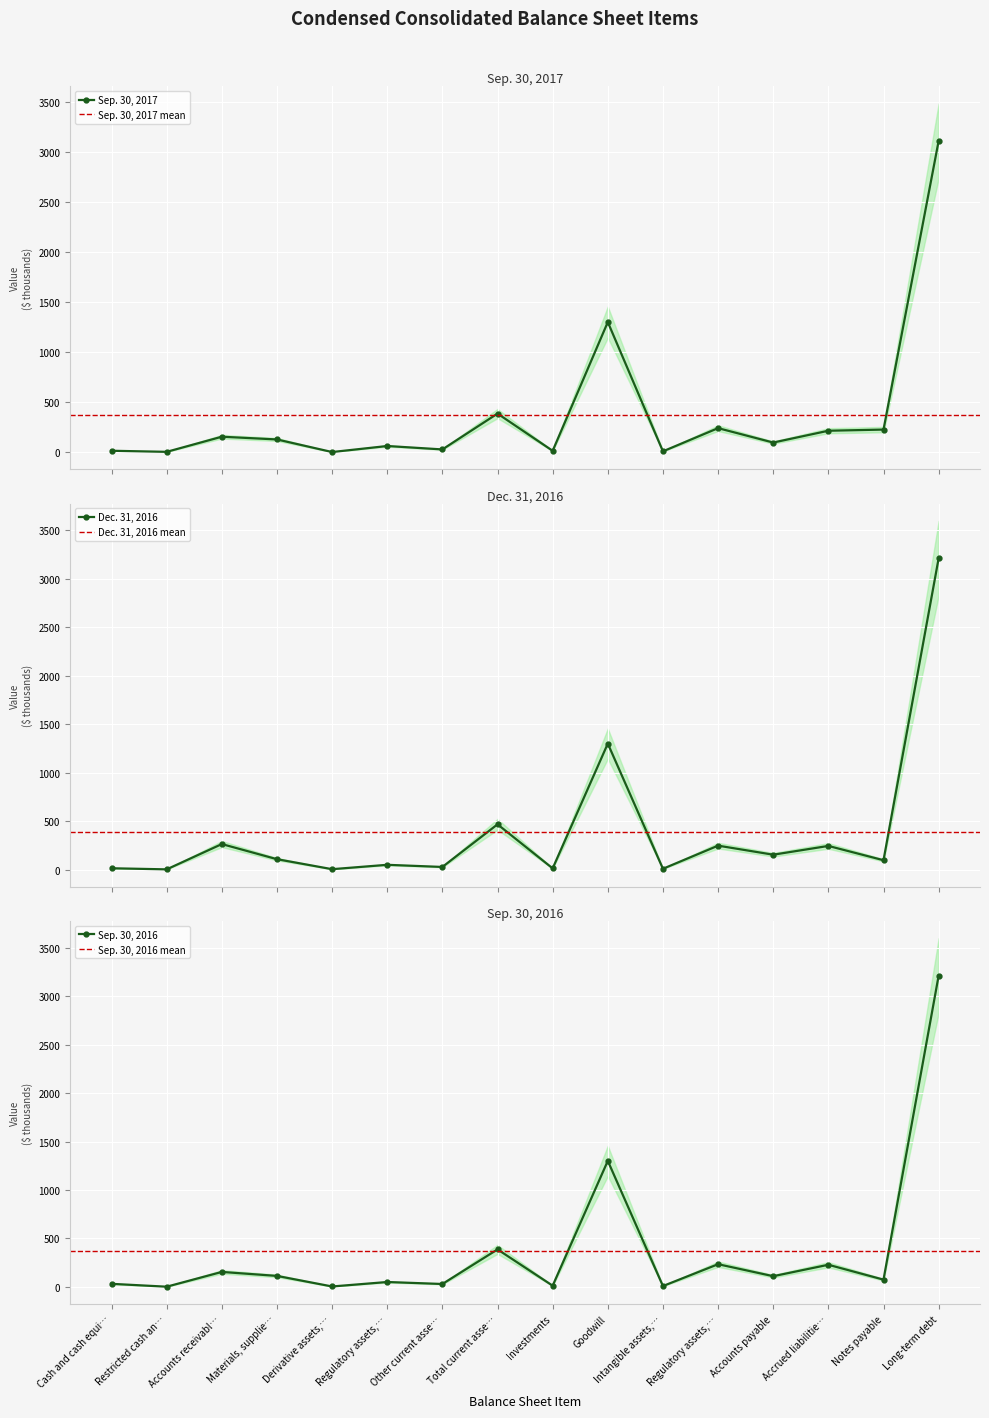

What is the total value across all series at Accrued liabilitie…?

686.1